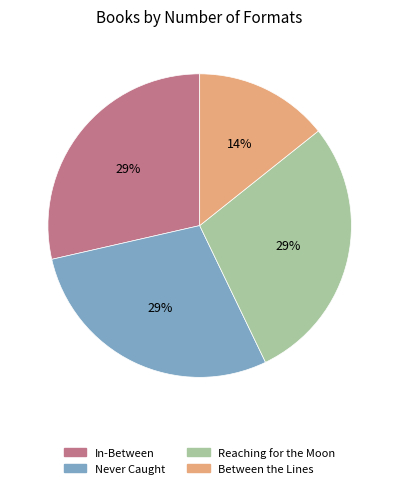

To the nearest percent, what portion does Reaching for the Moon represent?

29%